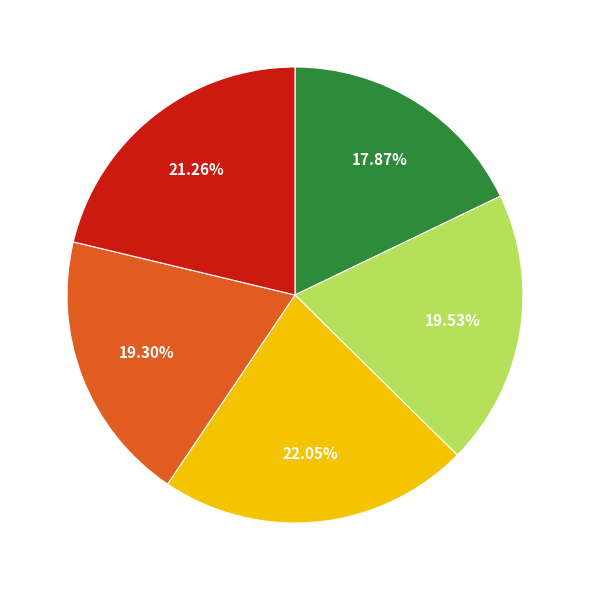

Does any single category account for the majority?

No